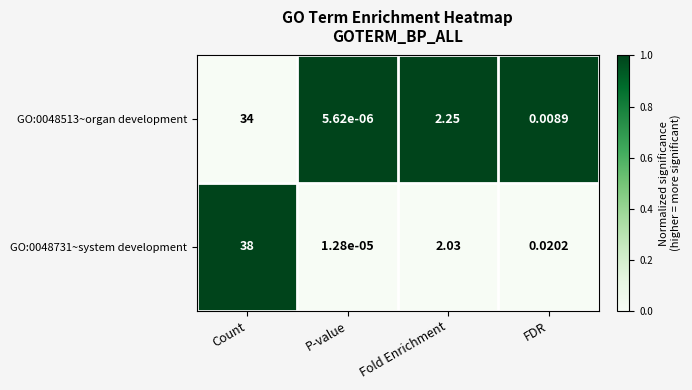

Which series has the largest total across all categories?

GO:0048731~system development